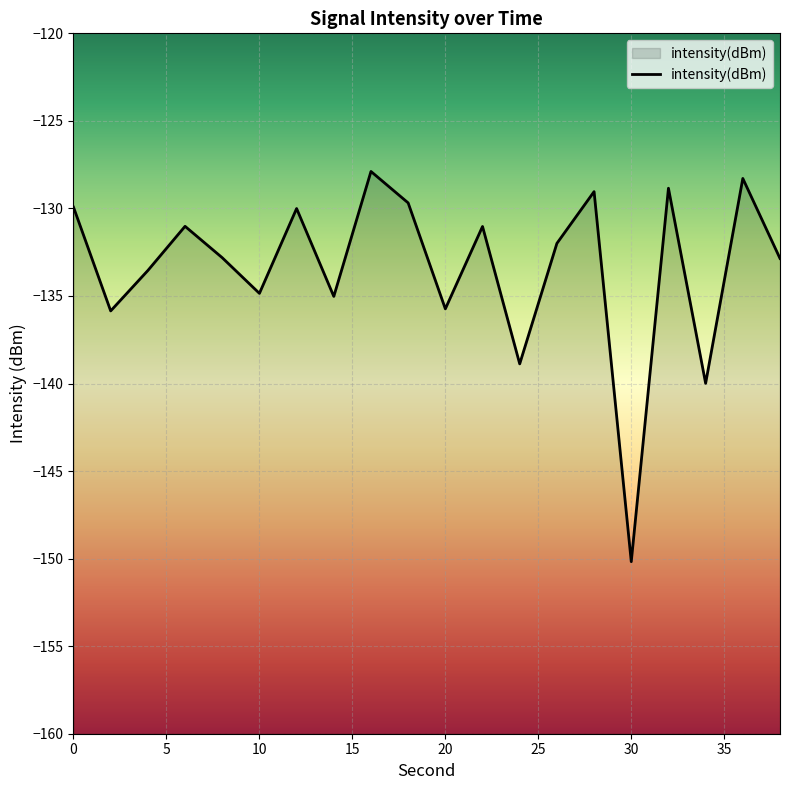

What is the change in value from 20 to 32?

+6.9